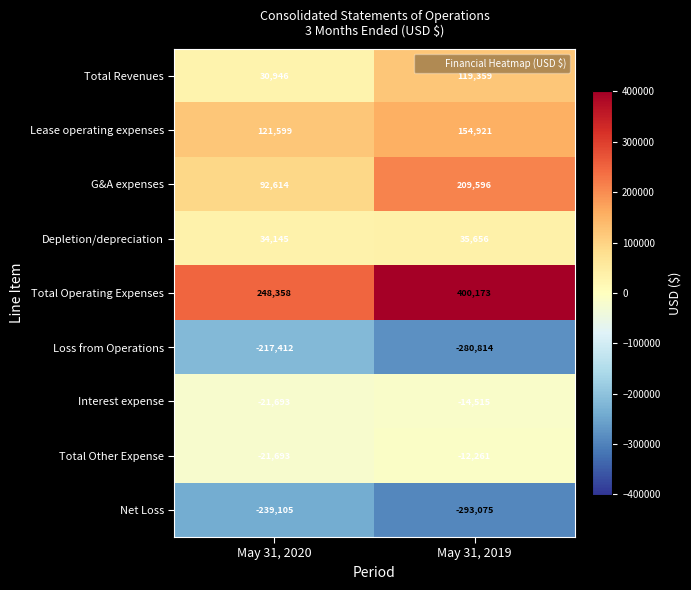

Reading left to right, what are all the values shown in this chart?

Total Revenues: 30946	119359
Lease operating expenses: 121599	154921
G&A expenses: 92614	209596
Depletion/depreciation: 34145	35656
Total Operating Expenses: 248358	400173
Loss from Operations: -217412	-280814
Interest expense: -21693	-14515
Total Other Expense: -21693	-12261
Net Loss: -239105	-293075